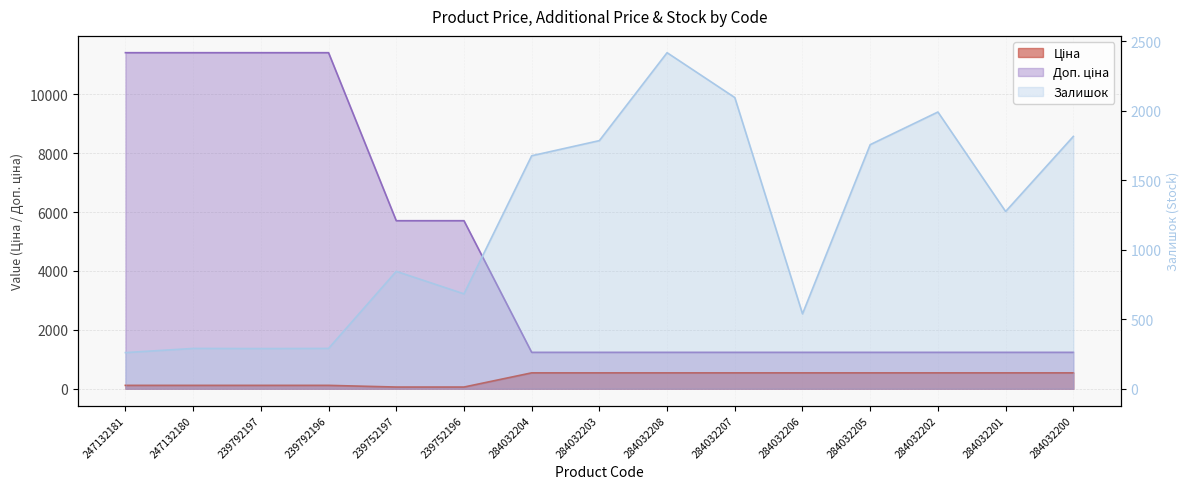

At 239792197, list the series in order from smallest to largest.

Ціна, Залишок, Доп. ціна